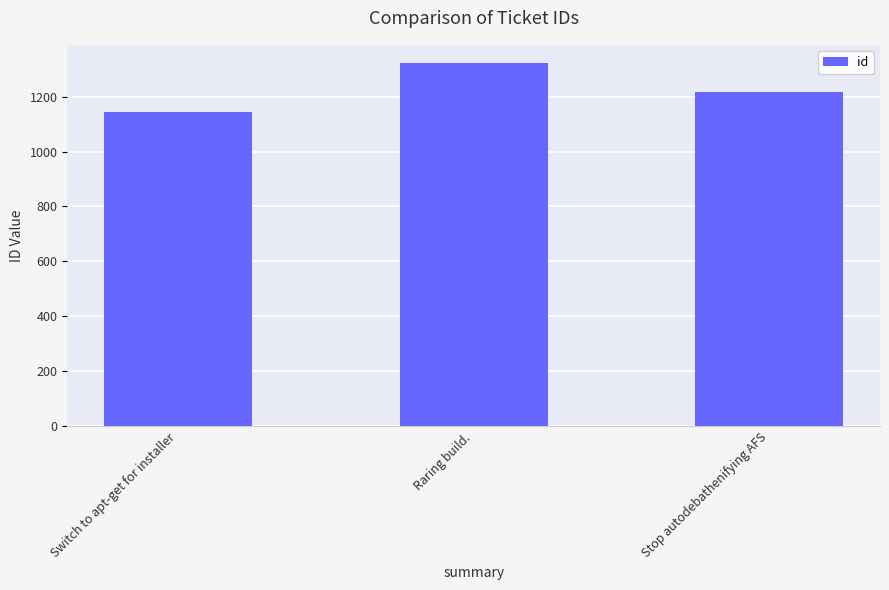

Reading left to right, extract all data points from this chart.

1145	1322	1217